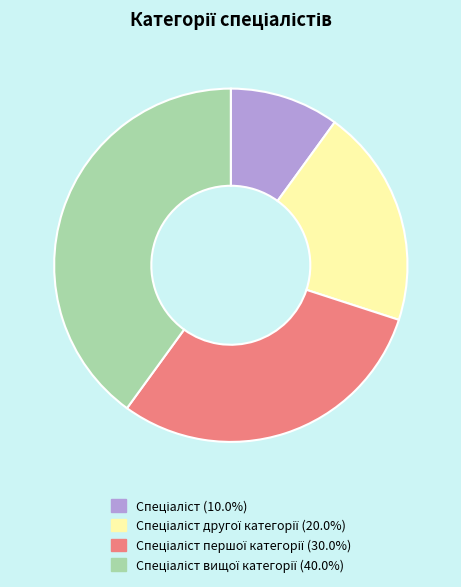

Is there any slice that represents more than half of the pie?

No